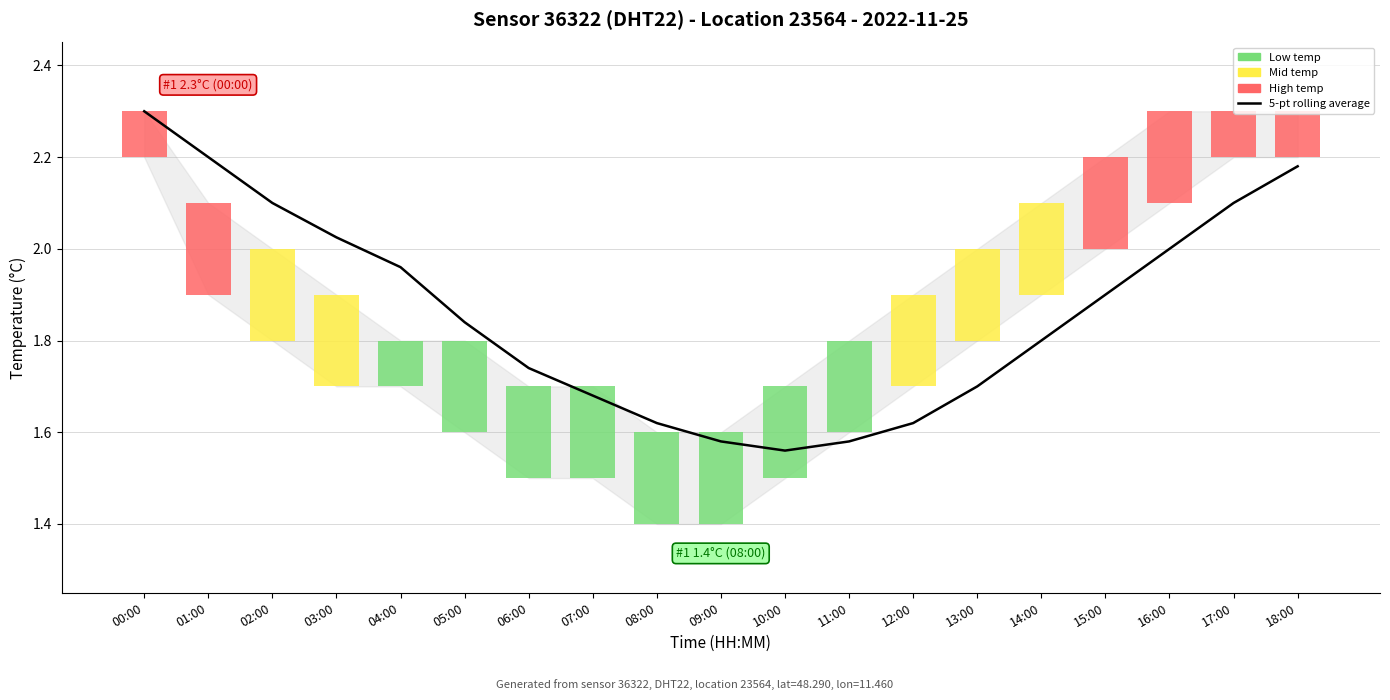

Reading left to right, extract all data points from this chart.

00:00=2.3	01:00=2.2	02:00=2.1	03:00=2.0	04:00=2.0	05:00=1.8	06:00=1.7	07:00=1.7	08:00=1.6	09:00=1.6	10:00=1.6	11:00=1.6	12:00=1.6	13:00=1.7	14:00=1.8	15:00=1.9	16:00=2.0	17:00=2.1	18:00=2.2